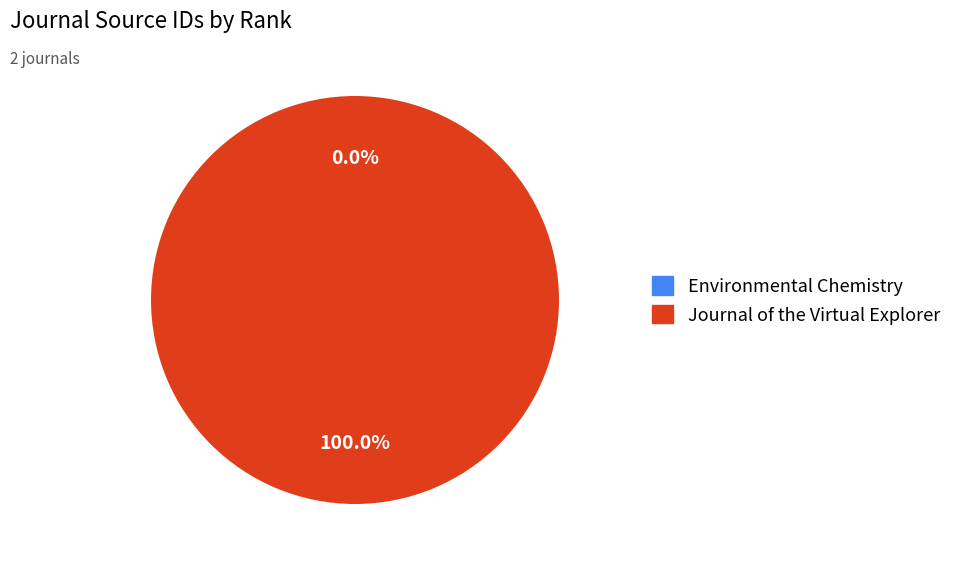

What is the majority slice?

Journal of the Virtual Explorer